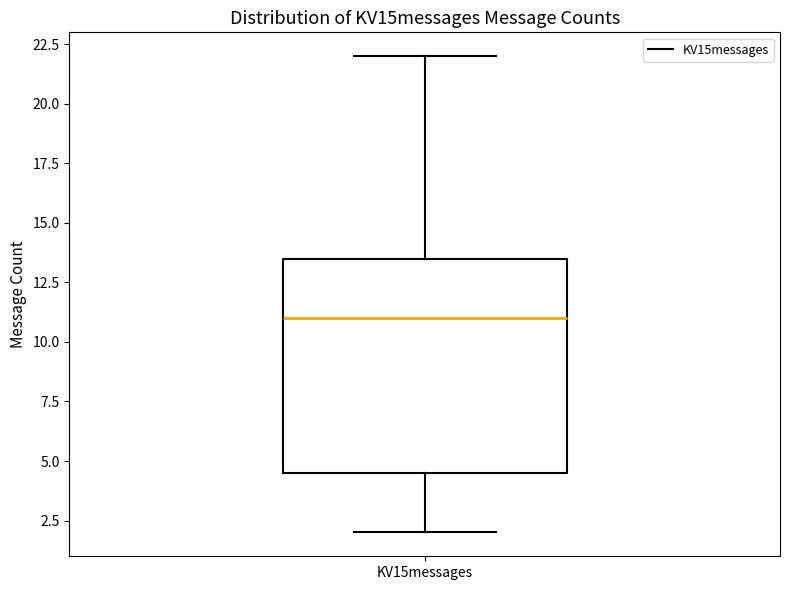

Transcribe this box plot: give where the median line is, the range the box spans, and where the two whiskers end, as read against the y-axis. The values are not printed on the chart, so give them approximately, as read against the axis.

median 11.0, box 4.5 to 13.5, whiskers 2.0 to 22.0